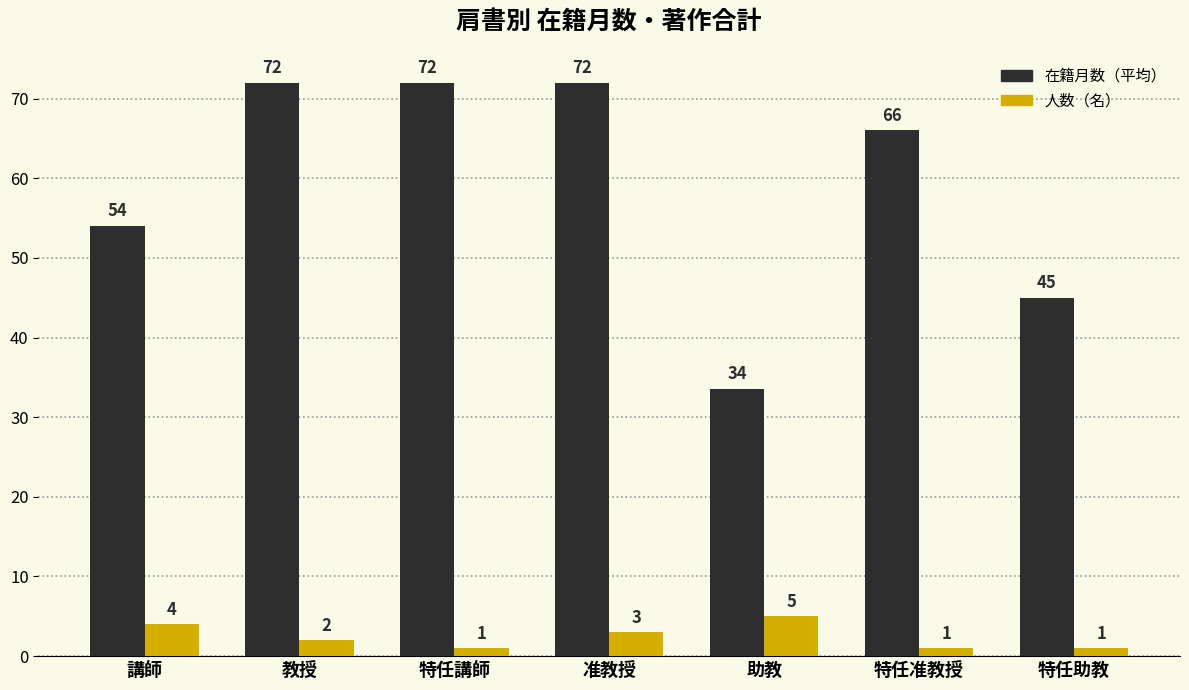

What is the spread (max minus min) of values at 講師?

50.0